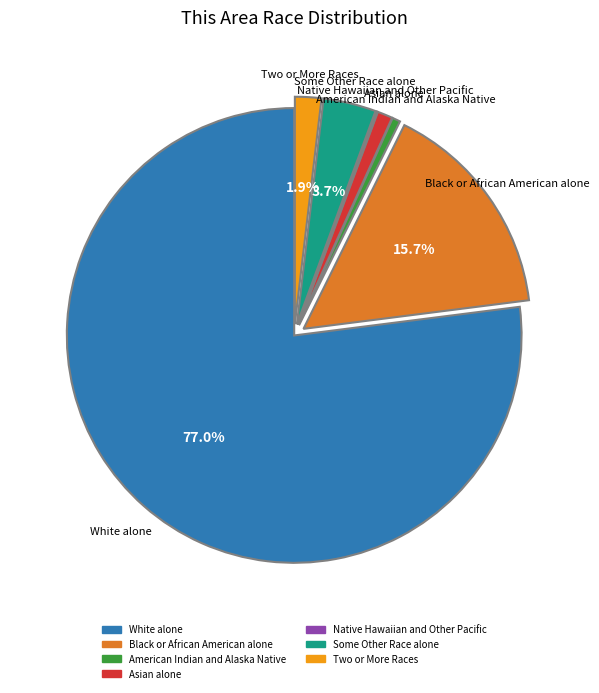

Combined, do White alone and Some Other Race alone account for over 50%?

Yes